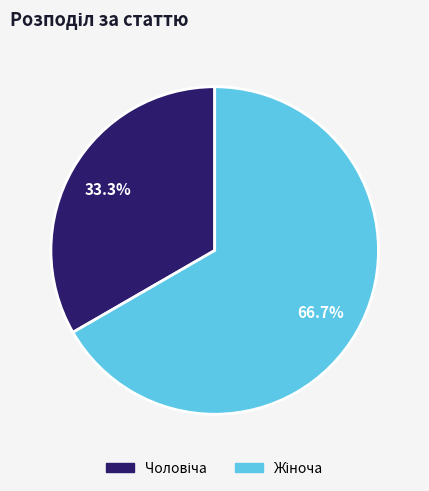

Is there a majority slice in this chart?

Yes